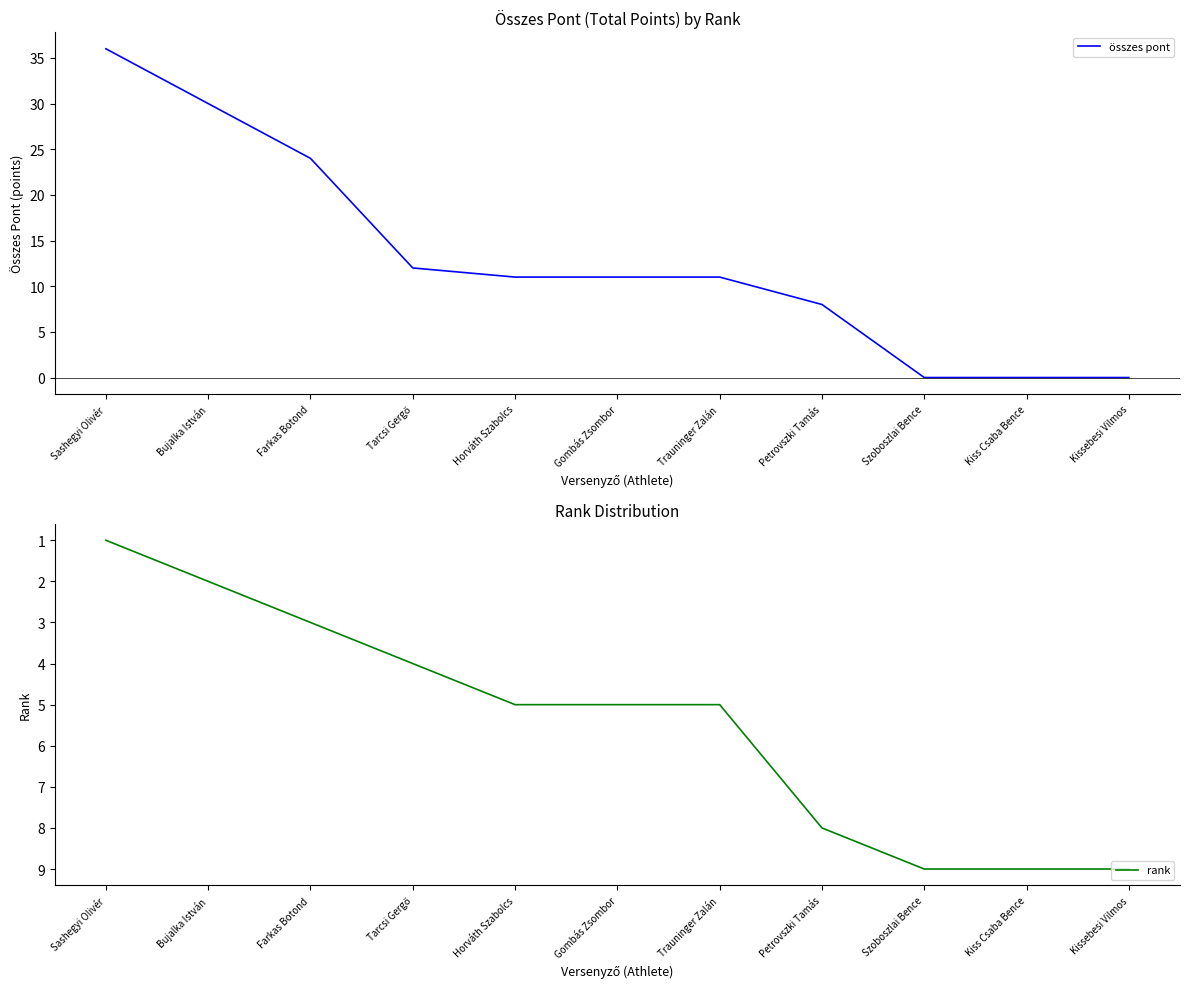

What is the label of the 5th point from the left?

Horváth Szabolcs